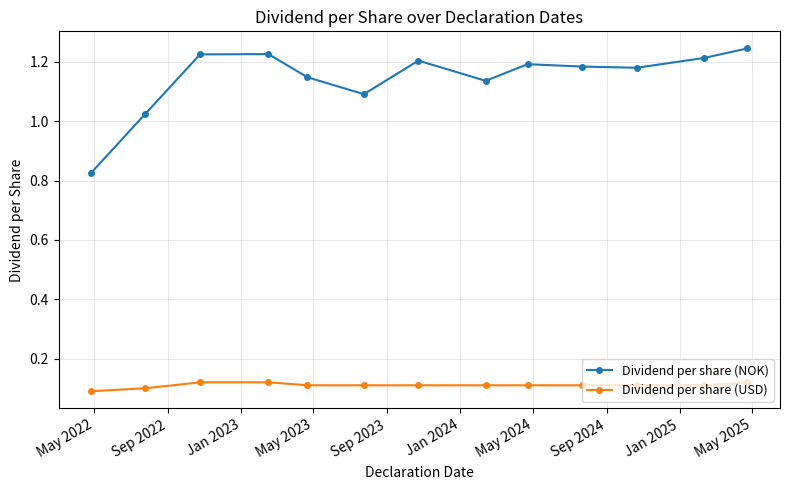

True or false: Dividend per share (NOK) has more than 1 interior local peaks.

True